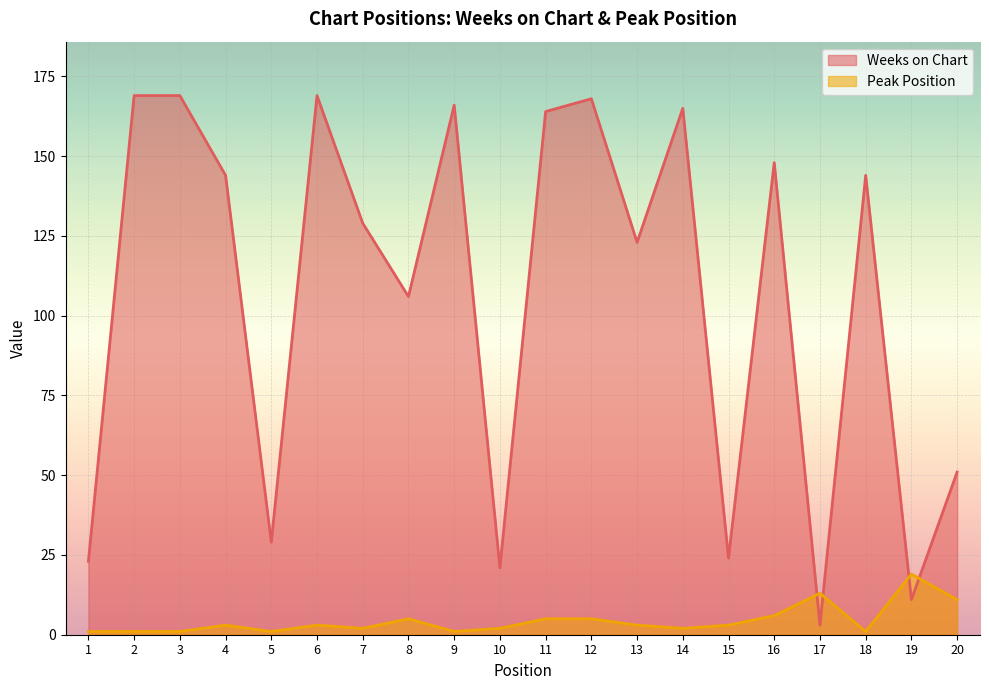

Reading right to left, what are all the values shown in this chart?

Weeks on Chart: 51	11	144	3	148	24	165	123	168	164	21	166	106	129	169	29	144	169	169	23
Peak Position: 11	19	1	13	6	3	2	3	5	5	2	1	5	2	3	1	3	1	1	1